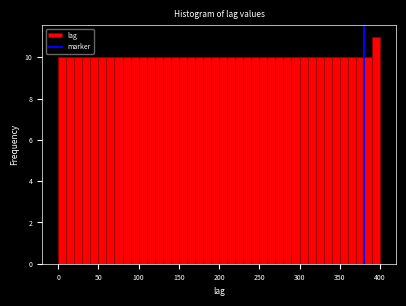

Around what value on the x-axis is the tallest bar? Give the approximate position of its centre, as read against the axis.

395